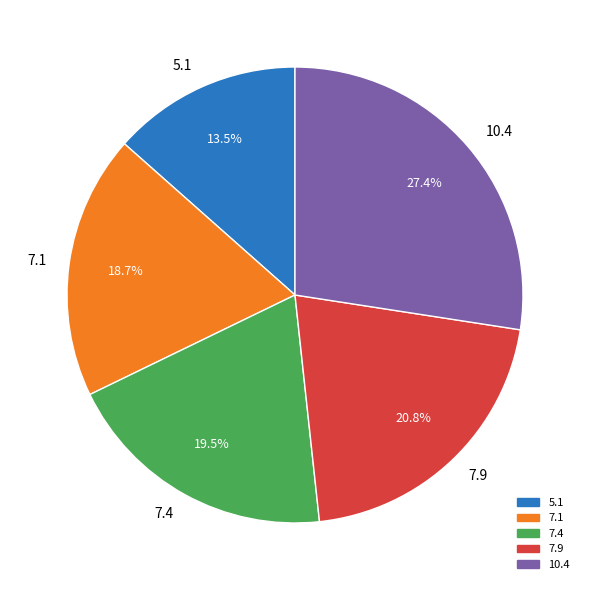

Is the sum of 10.4 and 7.9 greater than half?

No